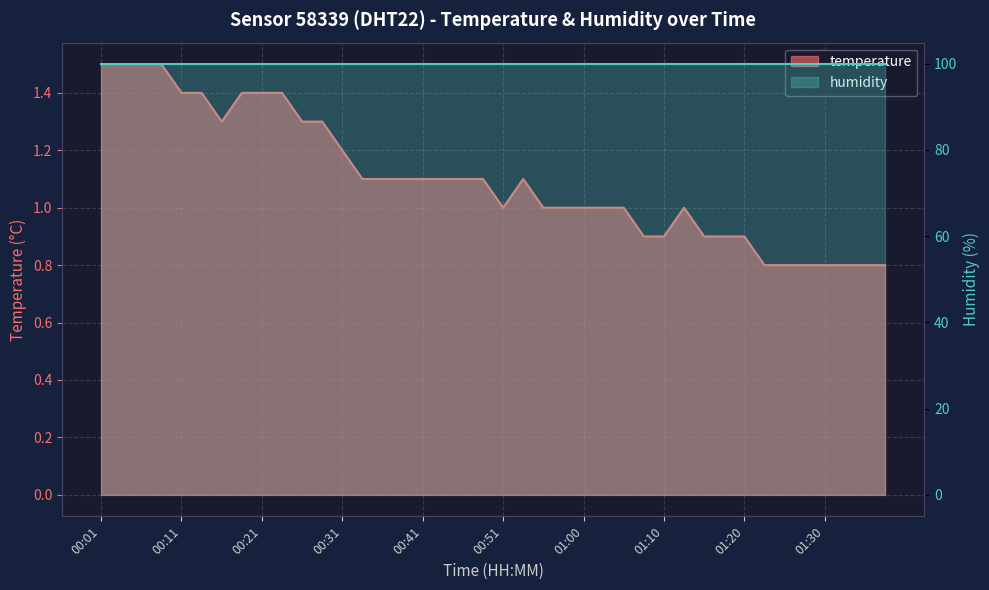

Which category has the highest value across all series?

00:01